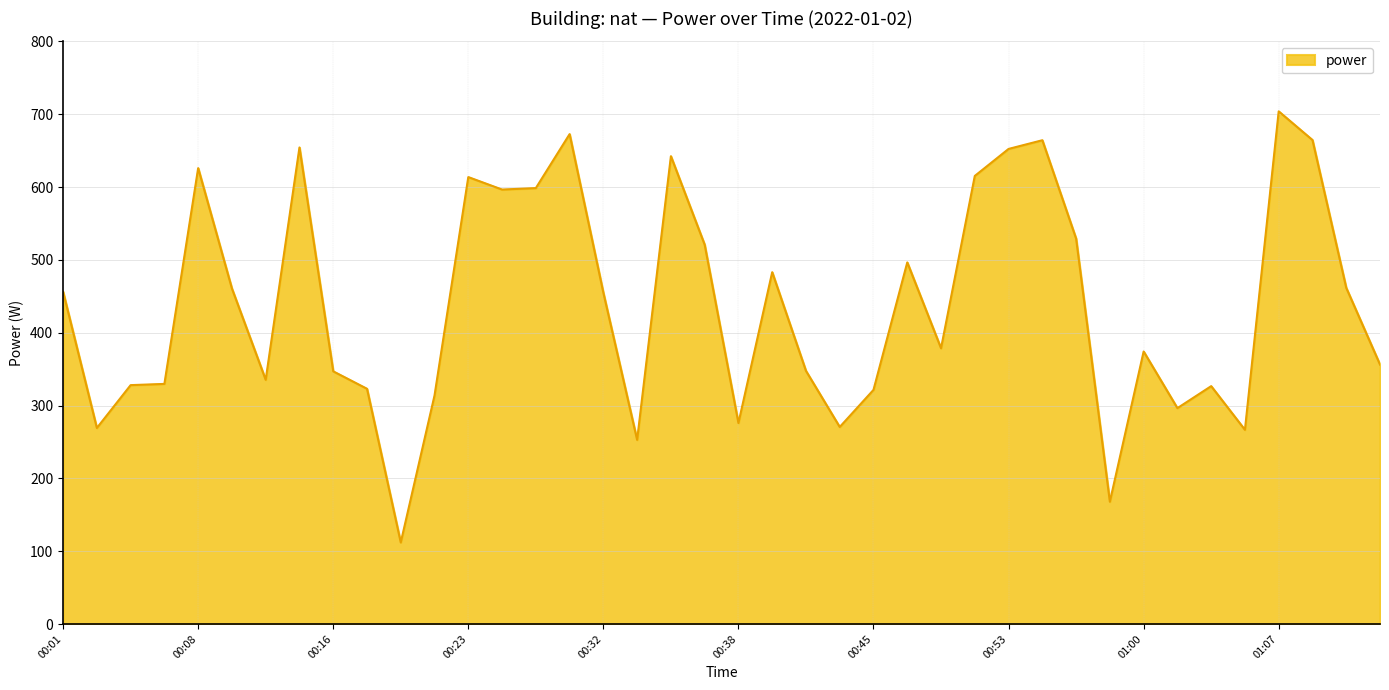

What is the smallest value displayed?

111.9